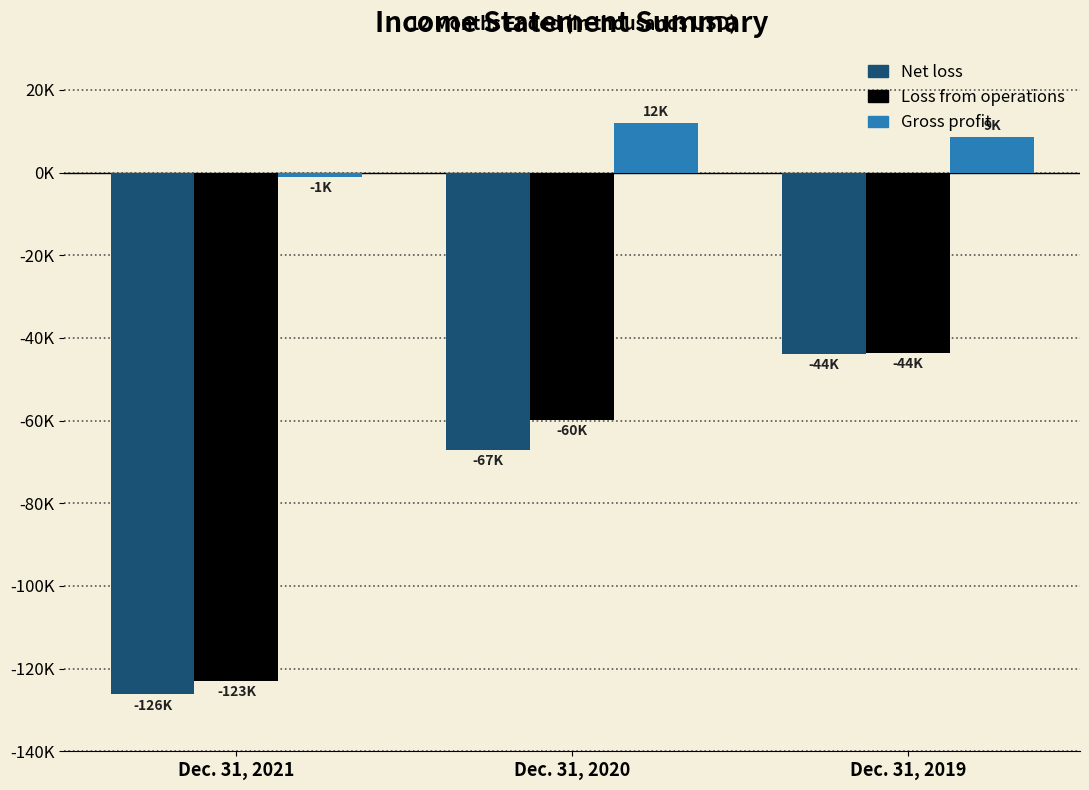

What are all the series names shown in the legend?

Net loss, Loss from operations, Gross profit